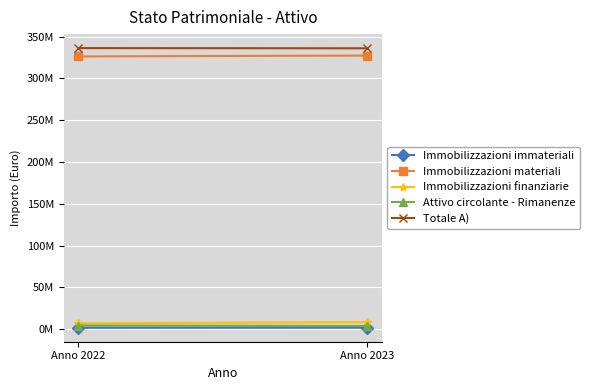

Which category has the lowest value across all series?

Anno 2022